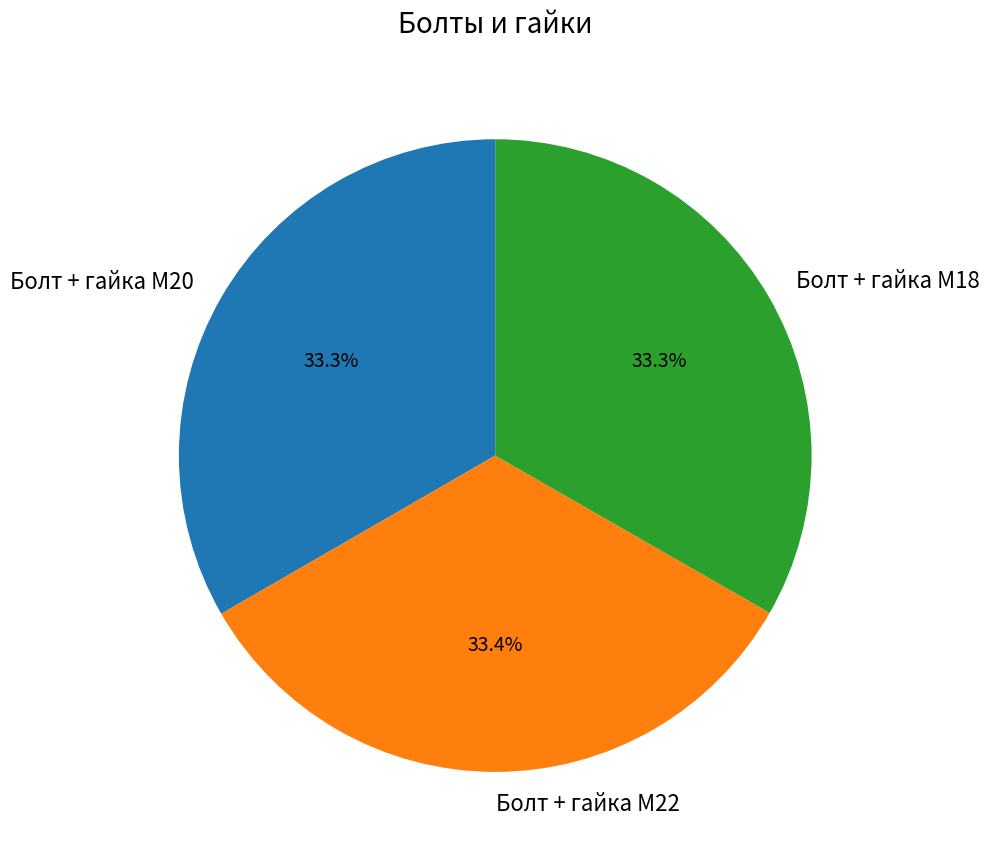

Is it true that Болт + гайка M18 is 22% of the pie?

False